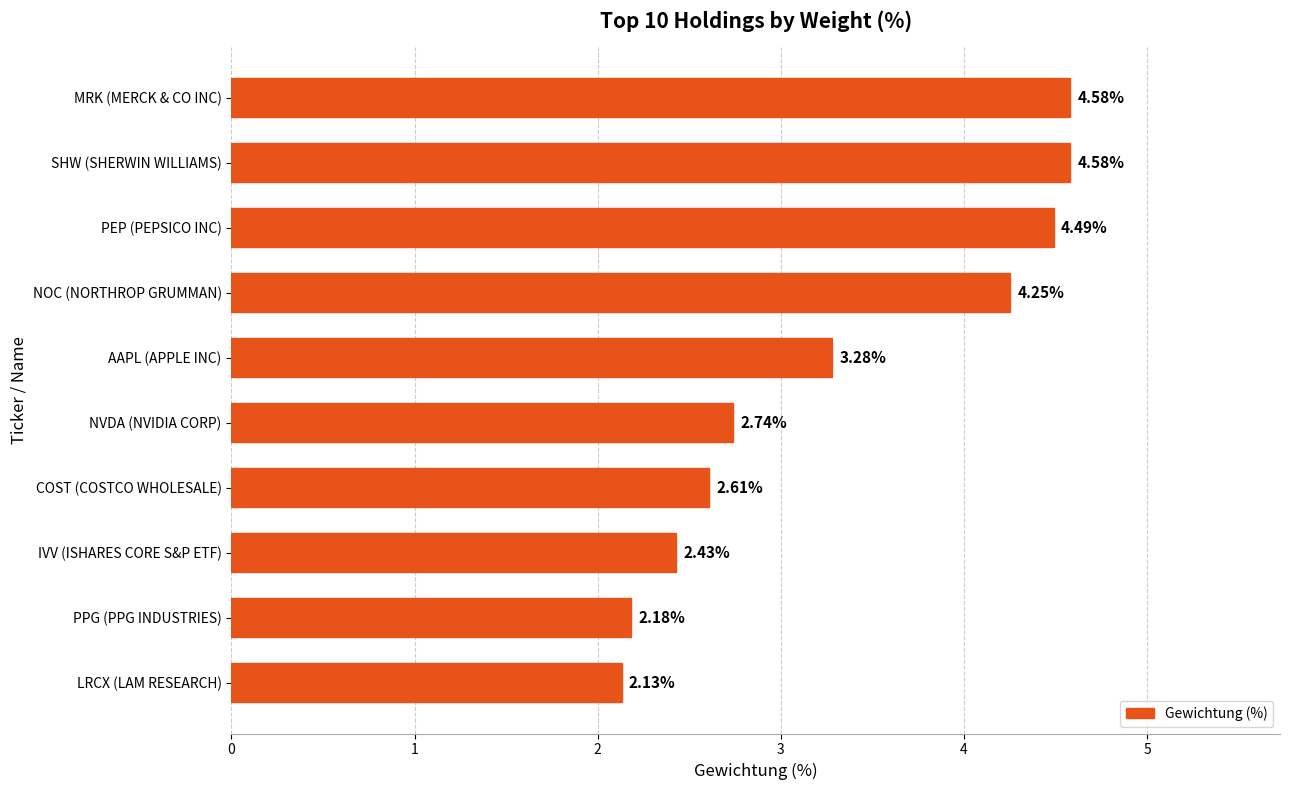

Which has a higher value, LRCX (LAM RESEARCH) or MRK (MERCK & CO INC)?

MRK (MERCK & CO INC)